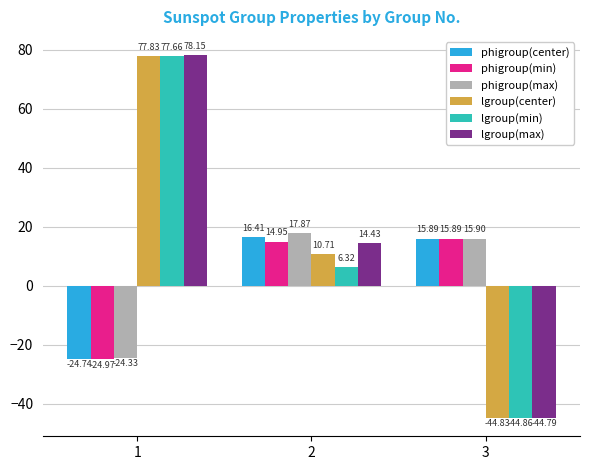

What is the maximum value for phigroup(max)?

17.9